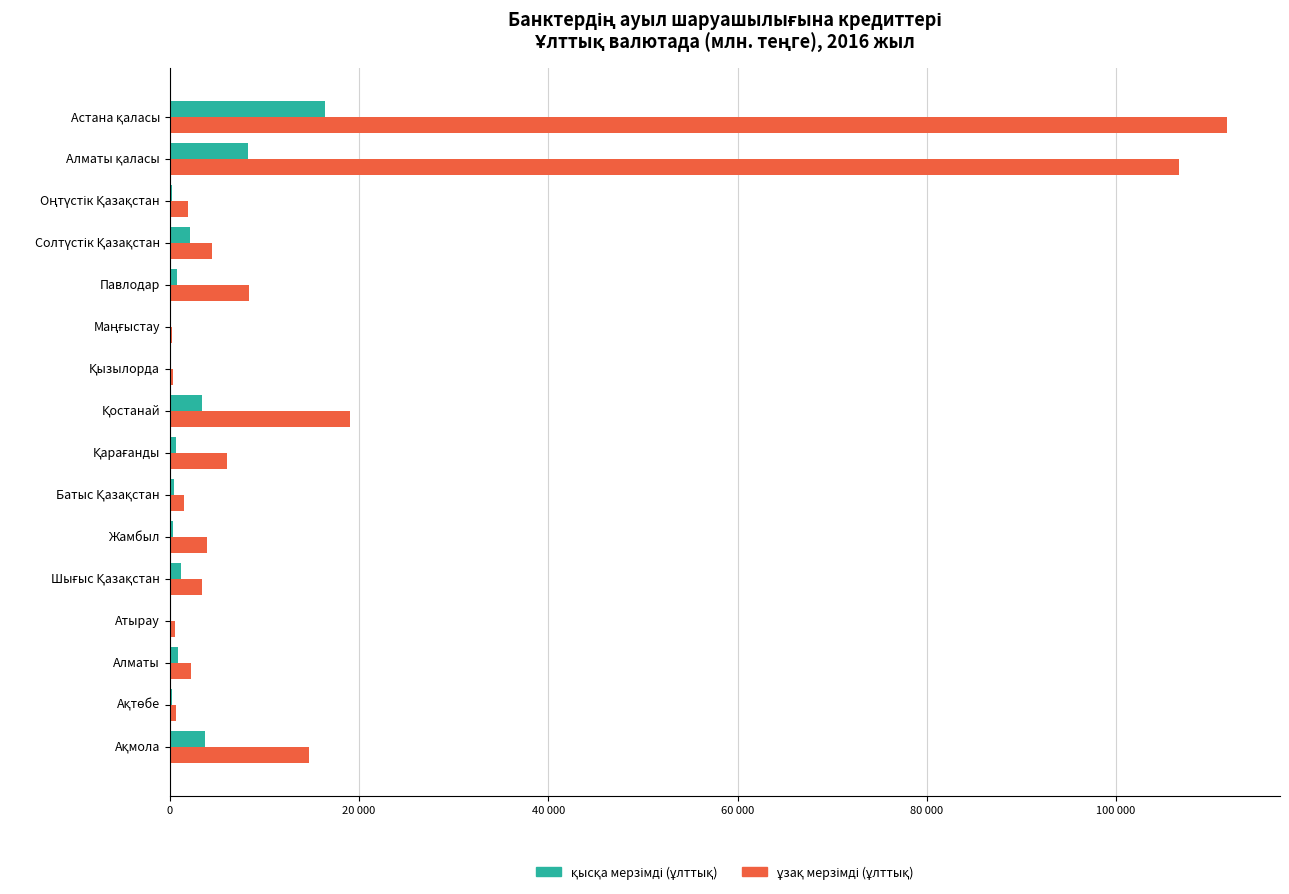

Reading left to right, what are all the values shown in this chart?

қысқа мерзімді (ұлттық): 3715.0	262.6	904.7	0.0	1156.4	341.9	416.4	622.2	3351.7	55.4	26.9	774.8	2079.6	256.3	8264.7	16346.6
ұзақ мерзімді (ұлттық): 14732.0	673.3	2203.3	570.4	3426.4	3935.3	1518.3	6021.7	19049.0	318.1	233.8	8391.8	4495.5	1921.4	106632.1	111732.9